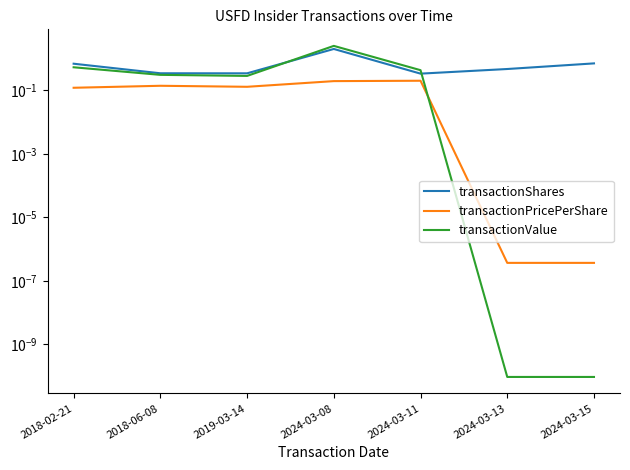

Reading right to left, what are all the values shown in this chart?

transactionShares: 2024-03-15=0.7	2024-03-13=0.5	2024-03-11=0.3	2024-03-08=2.0	2019-03-14=0.3	2018-06-08=0.3	2018-02-21=0.7
transactionPricePerShare: 2024-03-15=0.0	2024-03-13=0.0	2024-03-11=0.2	2024-03-08=0.2	2019-03-14=0.1	2018-06-08=0.1	2018-02-21=0.1
transactionValue: 2024-03-15=0.0	2024-03-13=0.0	2024-03-11=0.4	2024-03-08=2.5	2019-03-14=0.3	2018-06-08=0.3	2018-02-21=0.5